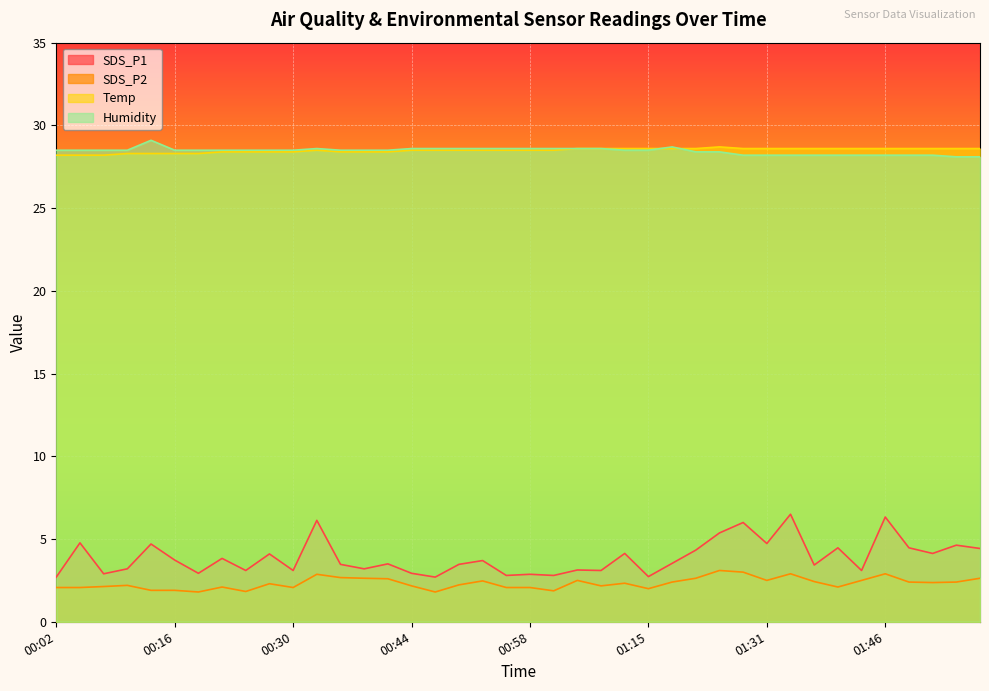

List the series in order of their peak value, highest first.

Humidity, Temp, SDS_P1, SDS_P2